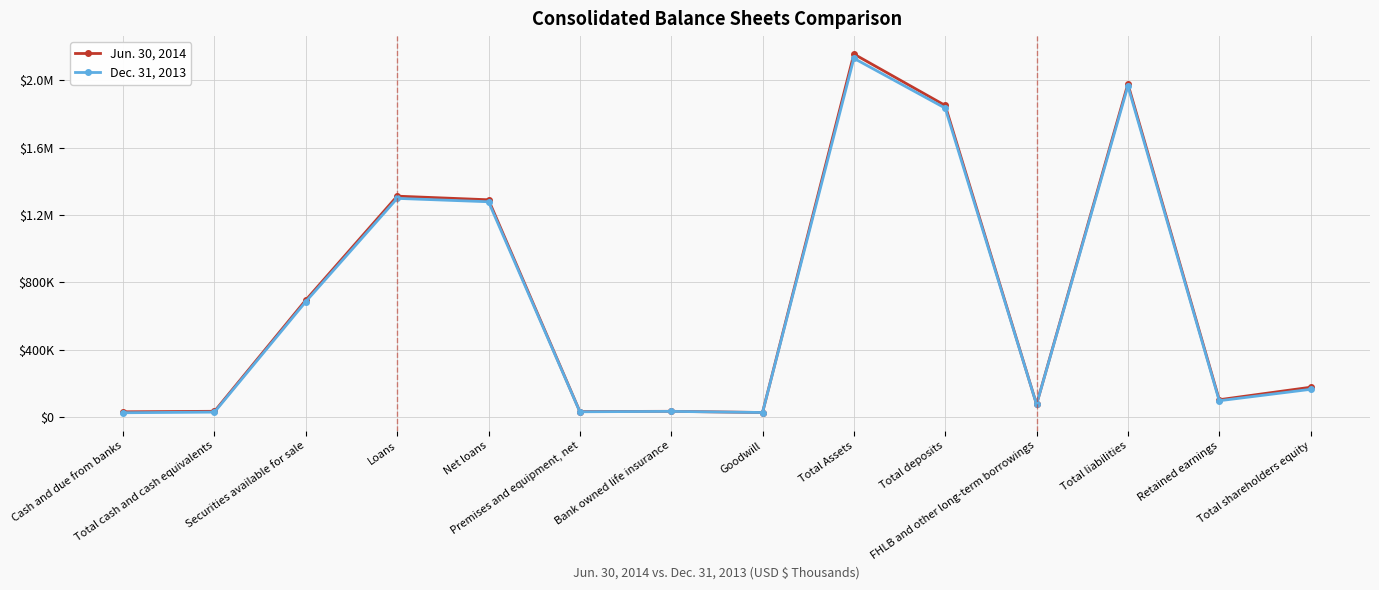

What is the difference between the Jun. 30, 2014 values at Premises and equipment, net and Total cash and cash equivalents?

1593